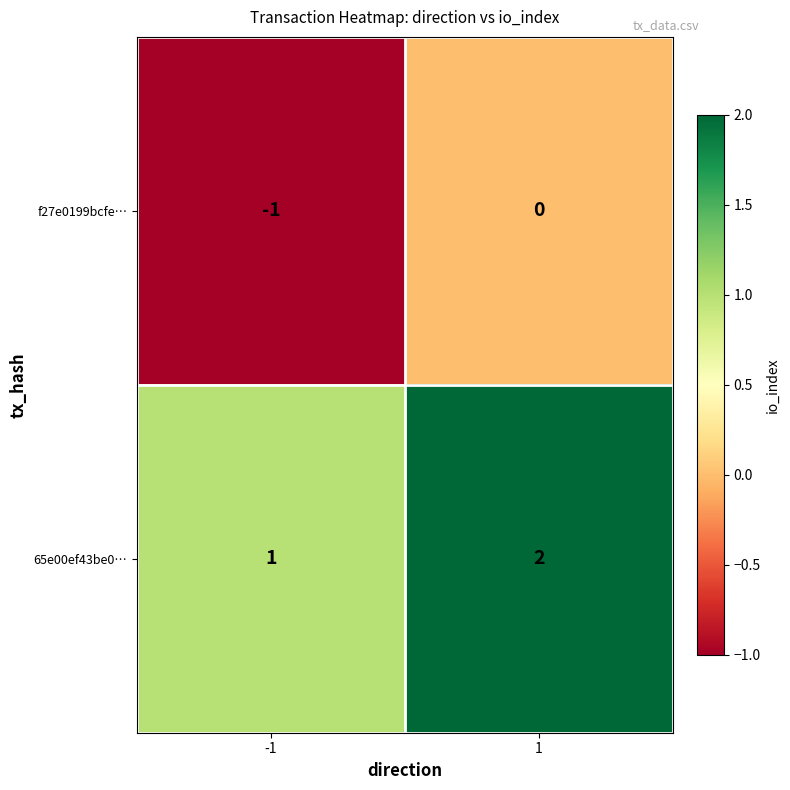

The f27e0199bcfe… series shows -1 at -1. True or false?

True